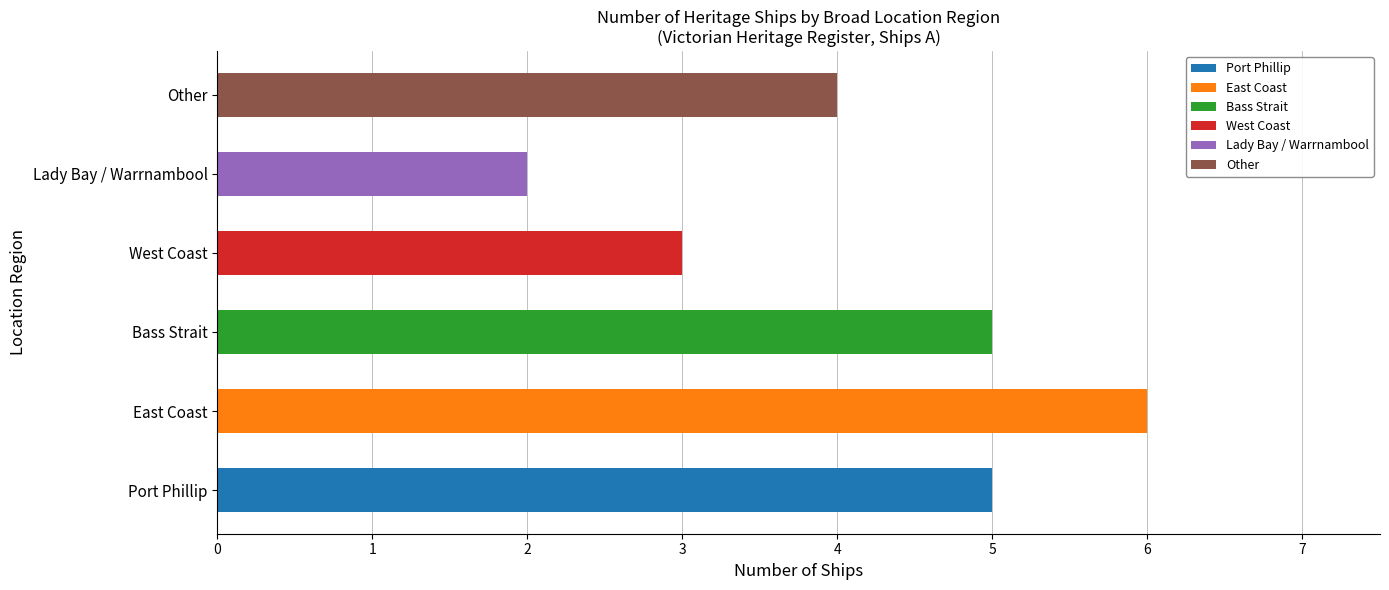

How many data points does each series have?

6